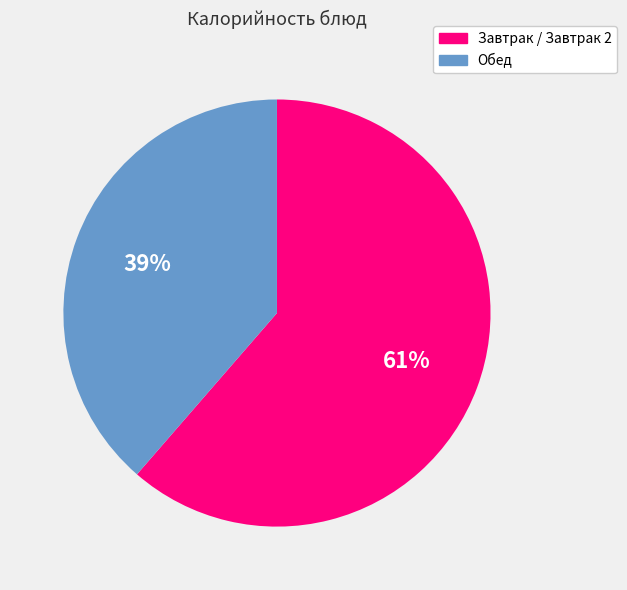

To the nearest percent, what is the average slice percentage?

50%